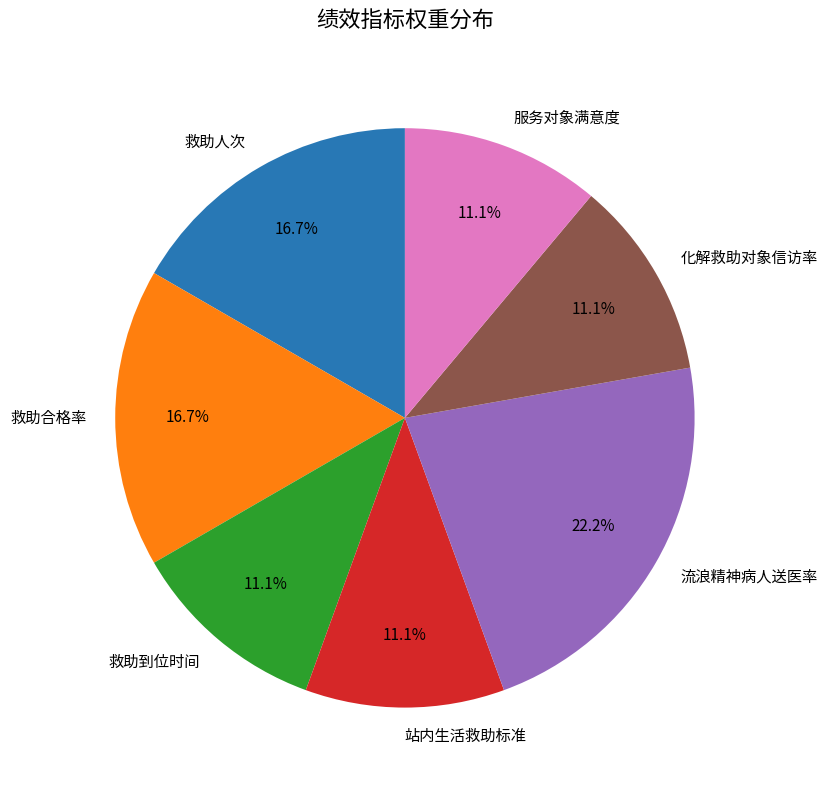

Does 救助人次 represent more than half of the total?

No